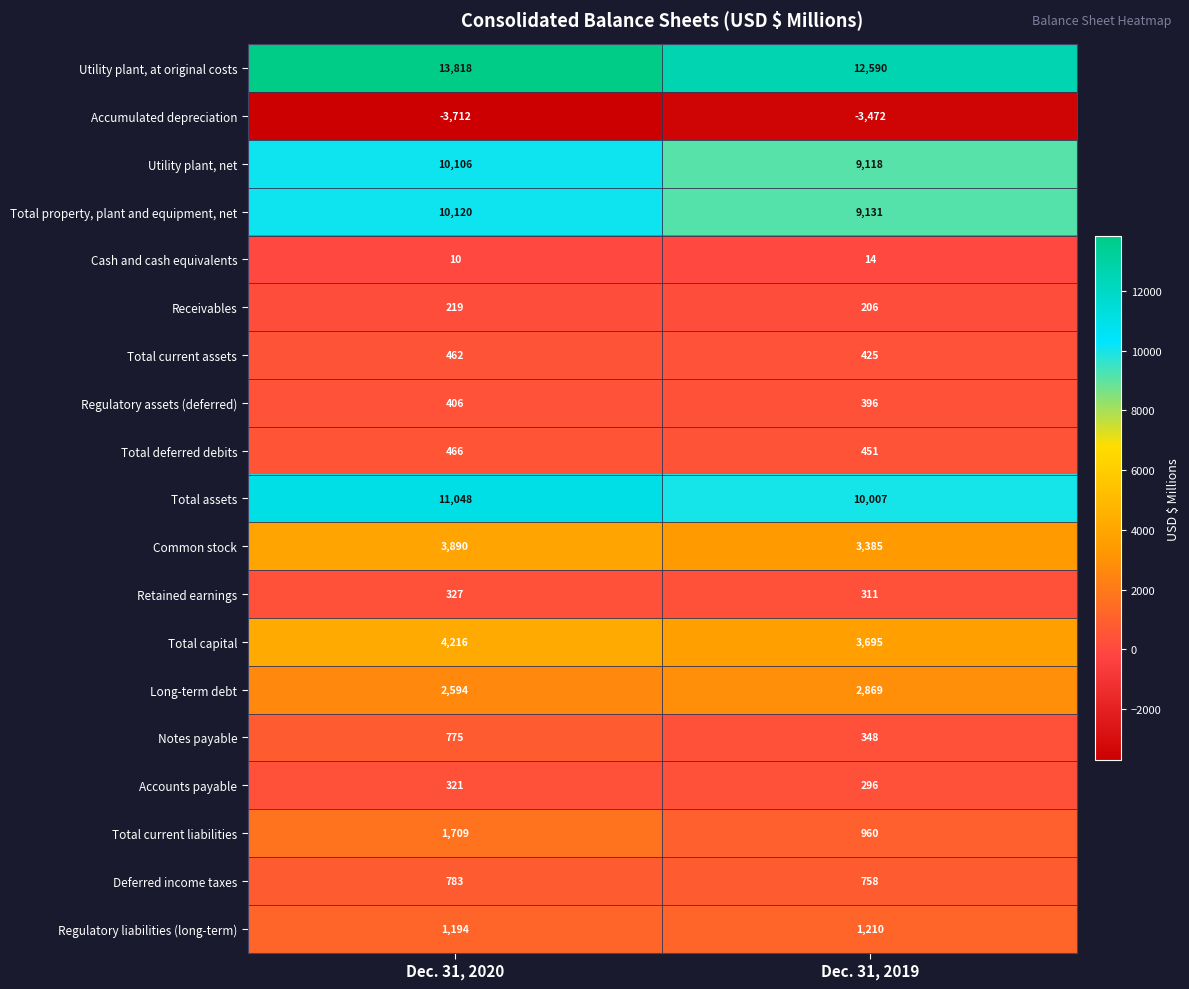

Which series changed the most between Dec. 31, 2020 and Dec. 31, 2019?

Utility plant, at original costs